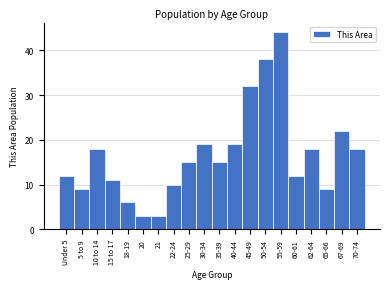

Reading left to right, what are all the values shown in this chart?

Under 5=12	5 to 9=9	10 to 14=18	15 to 17=11	18-19=6	20=3	21=3	22-24=10	25-29=15	30-34=19	35-39=15	40-44=19	45-49=32	50-54=38	55-59=44	60-61=12	62-64=18	65-66=9	67-69=22	70-74=18